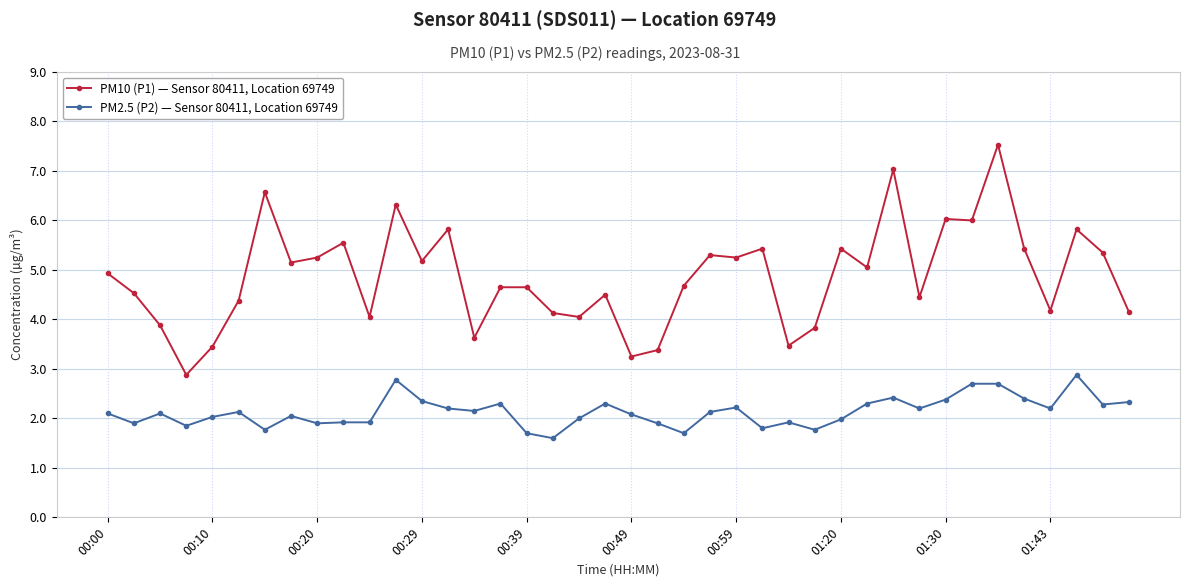

What is the highest value of the PM2.5 (P2) — Sensor 80411, Location 69749 series?

2.9